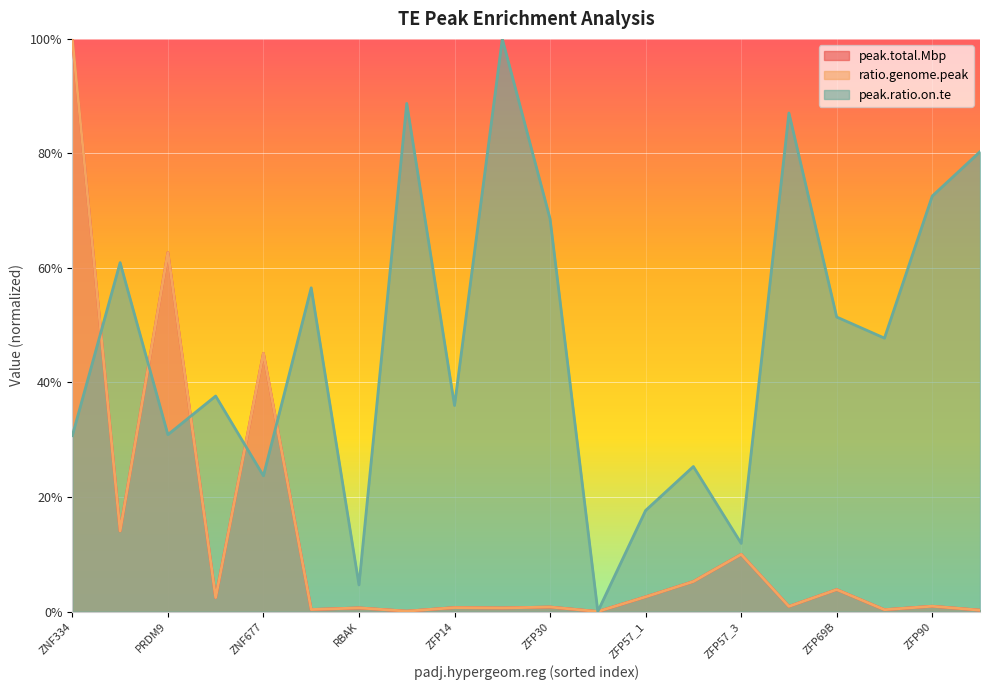

What is the label of the 12th point from the left?

ZFP37